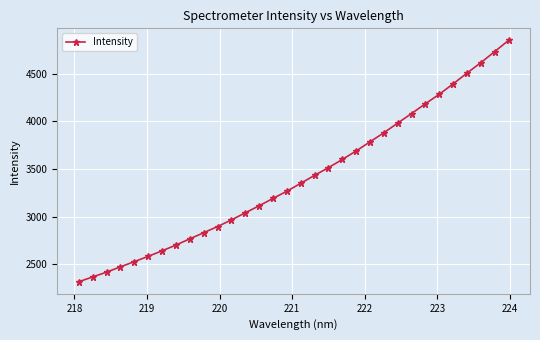

What is the difference between the second highest and second lowest values?

2366.9